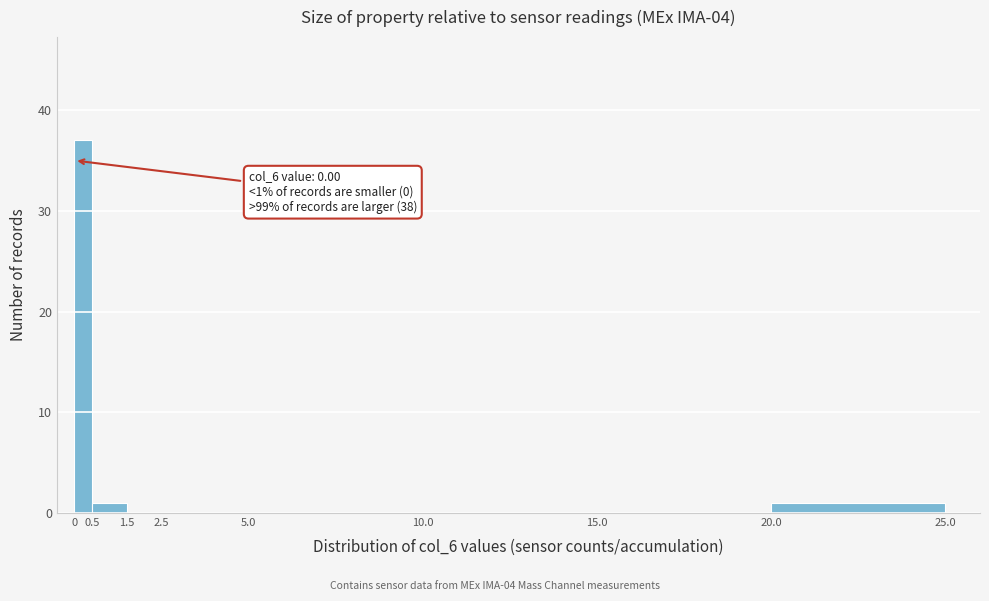

Over which range of the x-axis is the bar tallest?

0 to 0.5